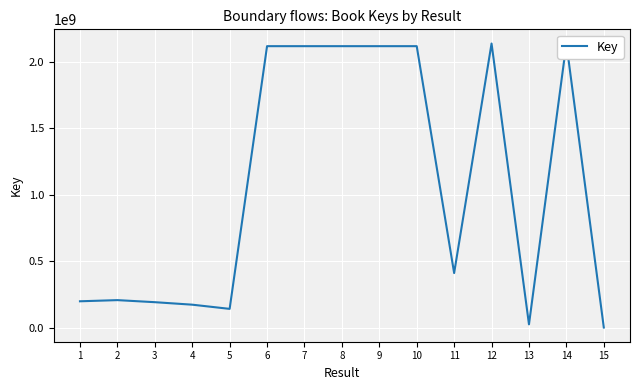

What is the difference between the maximum and second lowest values?

2113819884